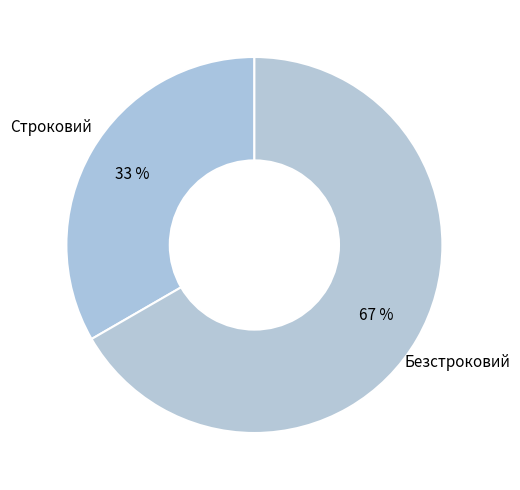

Rank the categories by value from highest to lowest.

Безстроковий, Строковий